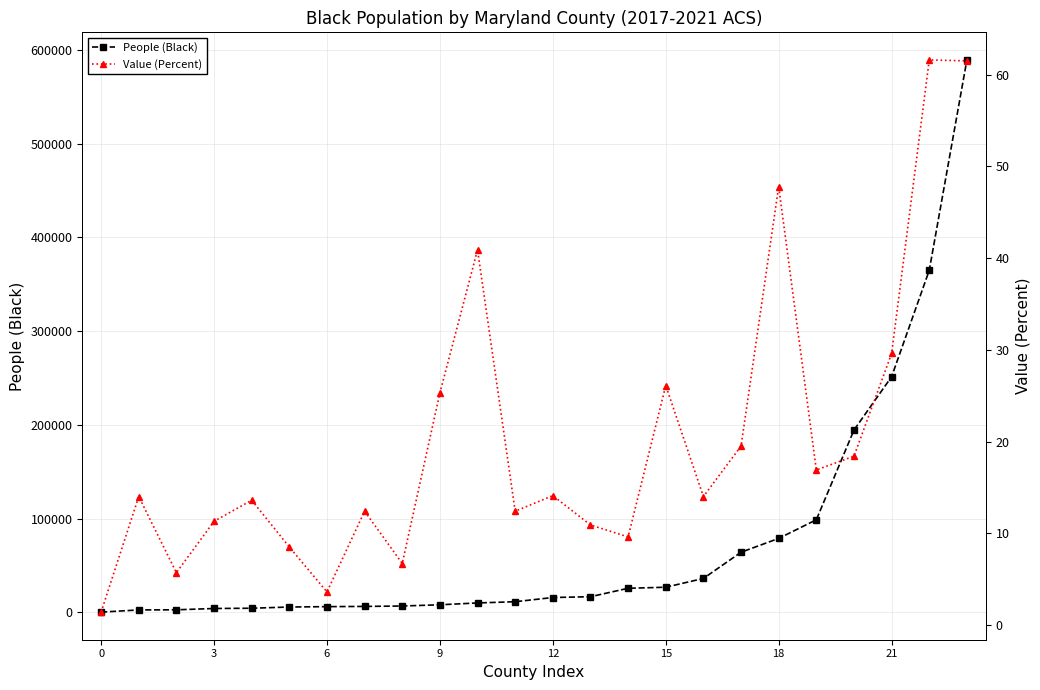

What is the maximum value for People (Black)?

589205